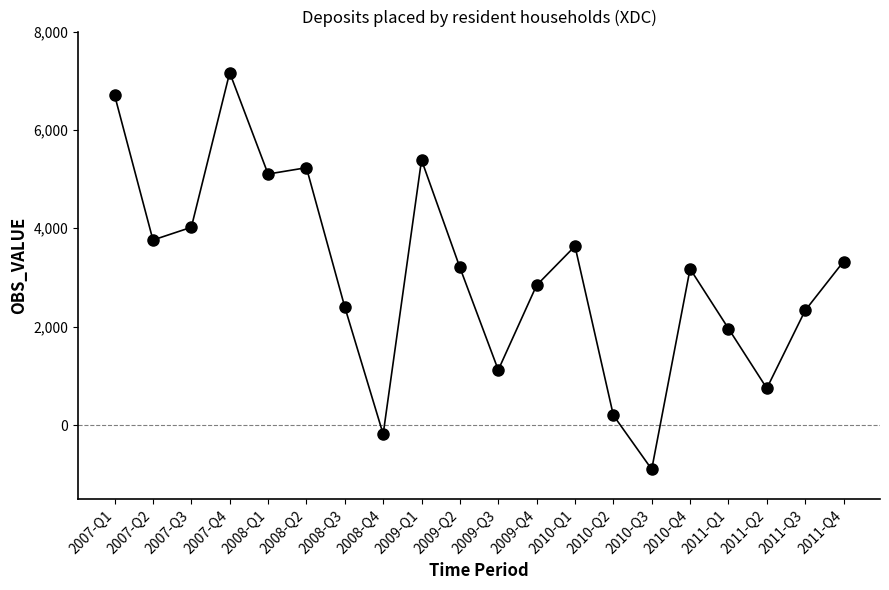

True or false: the data shows 747.0 at 2011-Q2.

True